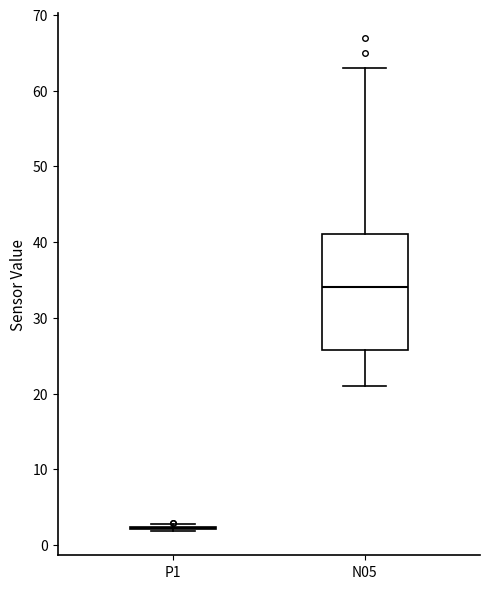

Reading left to right, transcribe this box plot: for each box, give where its median line is, the range the box spans, and where its two whiskers end, as read against the y-axis. The values are not printed on the chart, so give them approximately, as read against the axis.

P1: box collapsed to a line at 2, whiskers 2 to 3
N05: median 34, box 26 to 41, whiskers 21 to 63